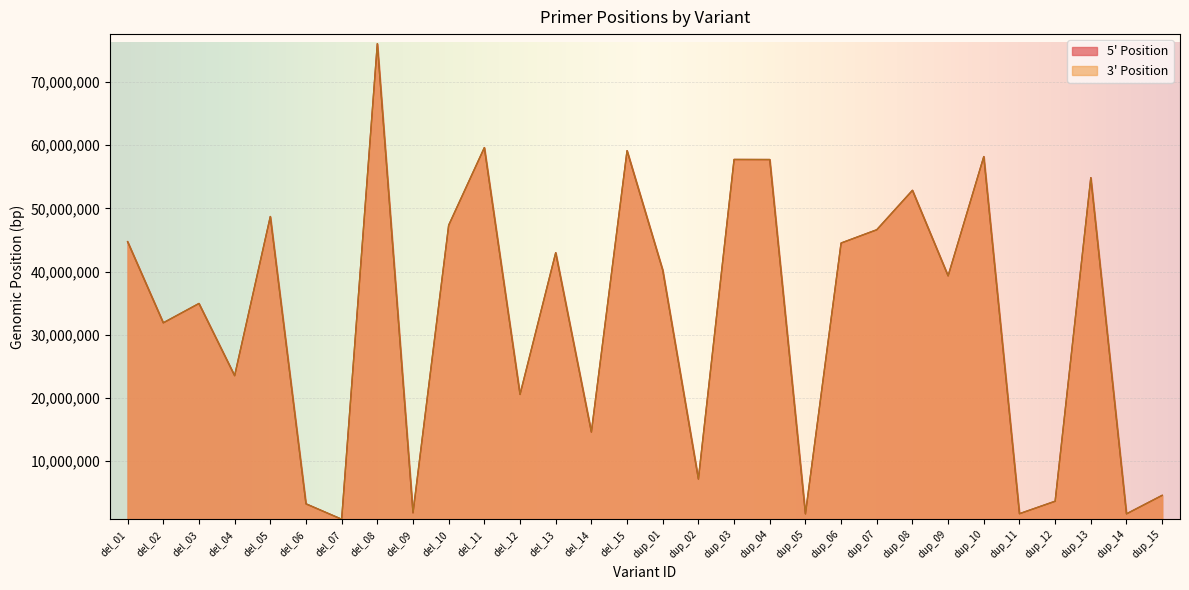

Which series has the widest spread of values?

3' Position